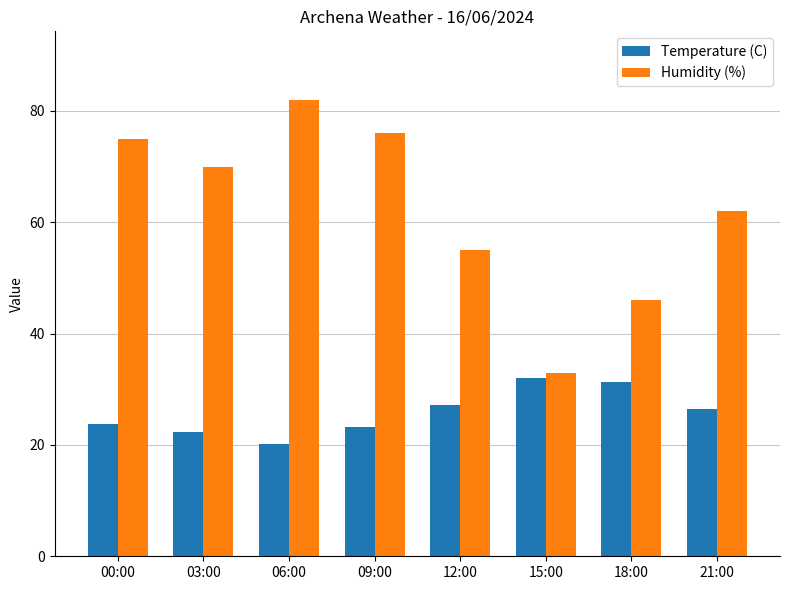

Which series has the largest total across all categories?

Humidity (%)